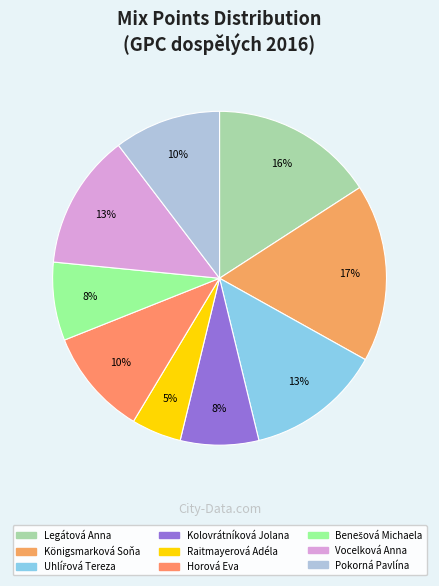

How much of the chart is everything except Benešová Michaela?

92.4%